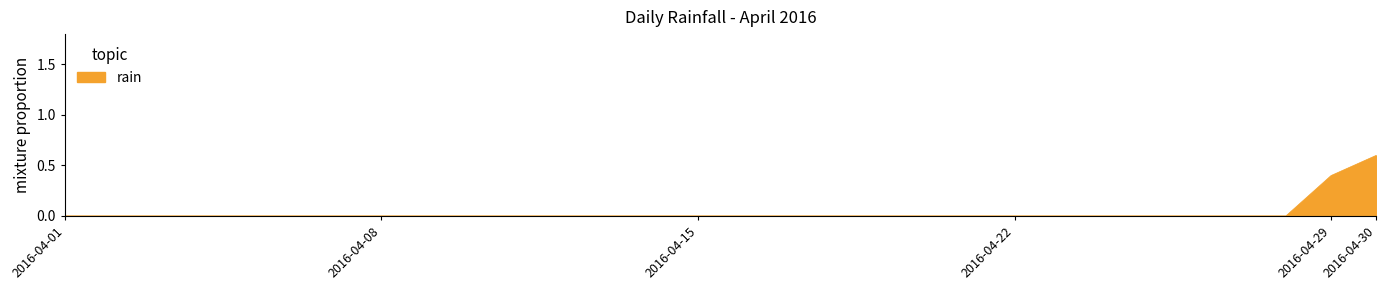

Does the chart display data point markers on the line(s)?

No